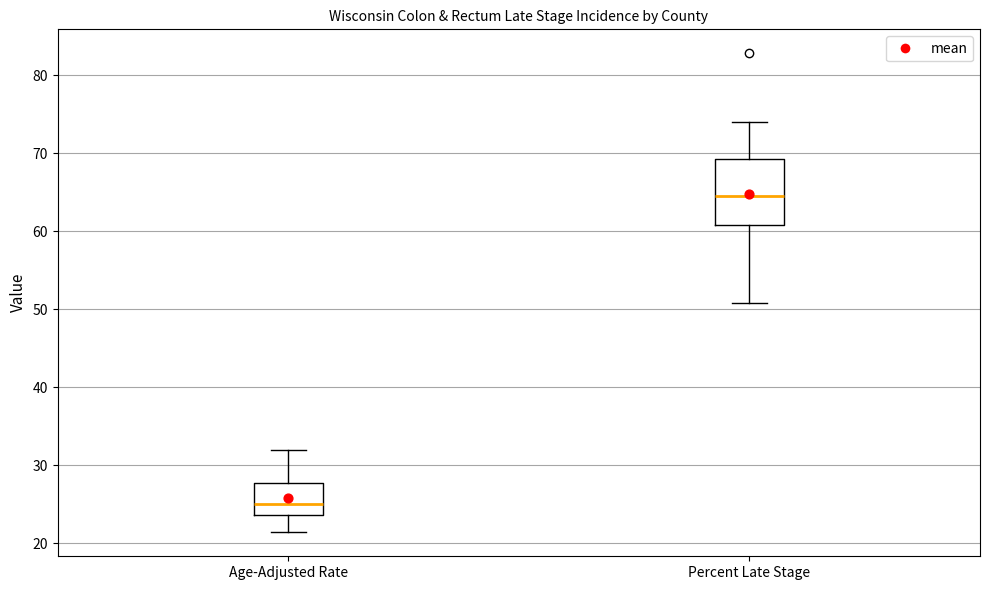

Which box is the tallest, from its lower edge to its upper edge?

Percent Late Stage